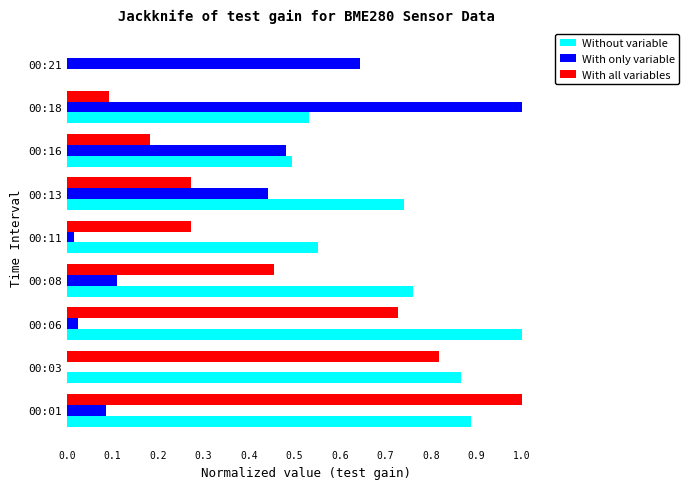

What is the sum of the Without variable values at 00:18 and 00:06?

1.5